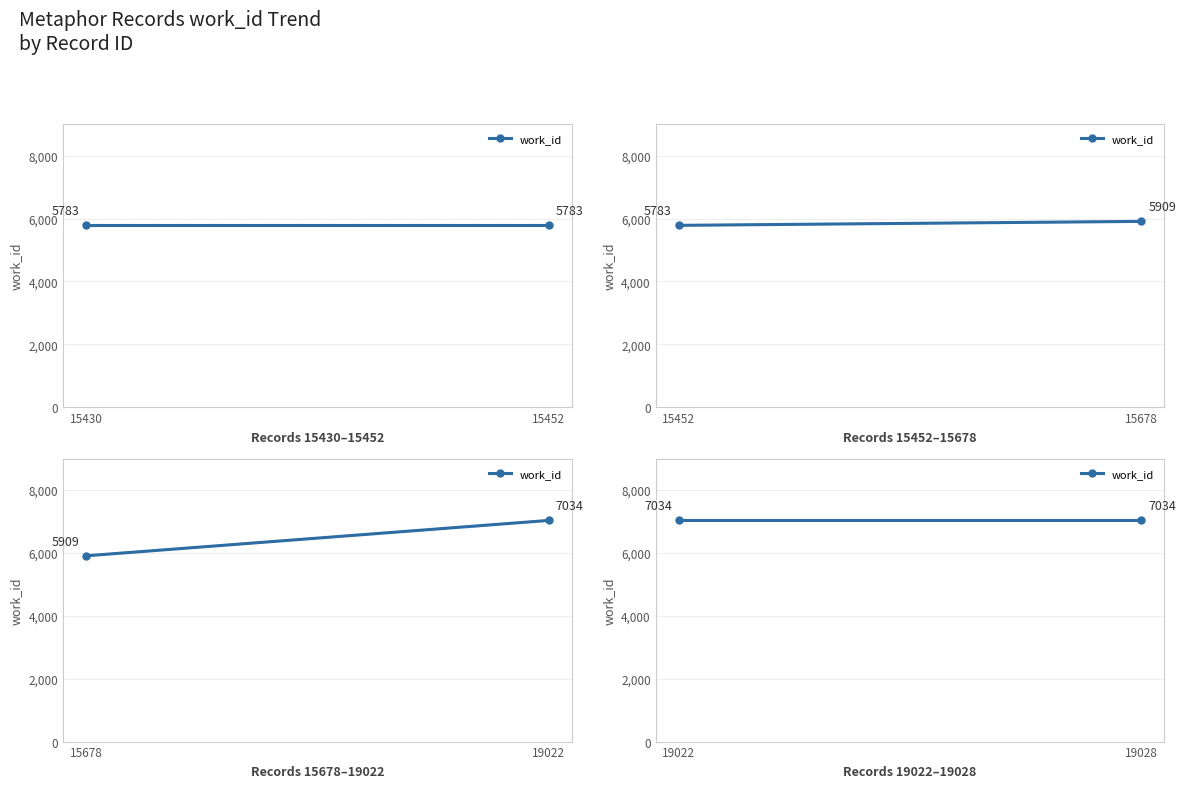

Between 15678 and 15452, which is larger?

15678